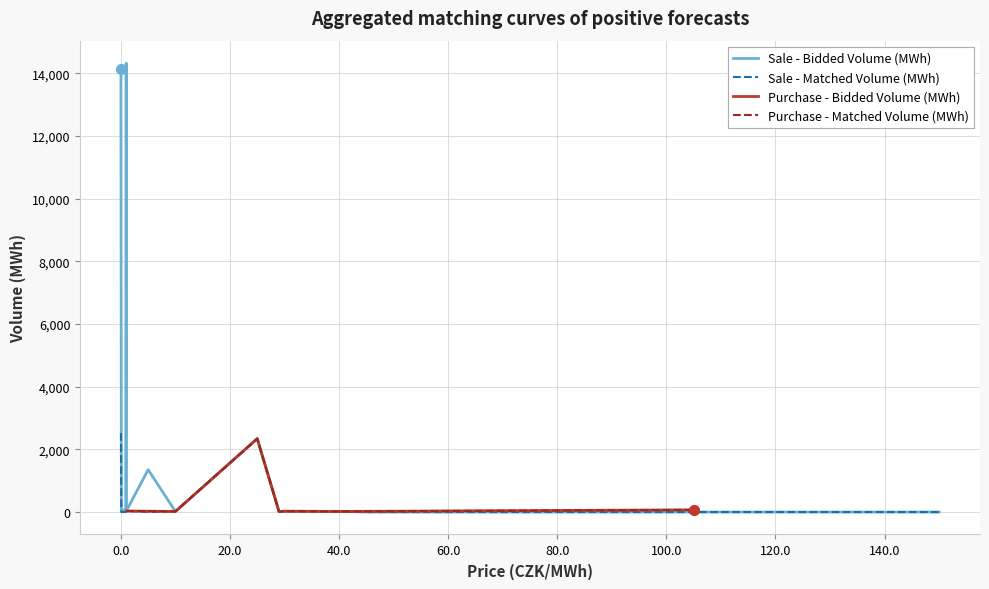

What is the total value across all series at 1.0?

66.9